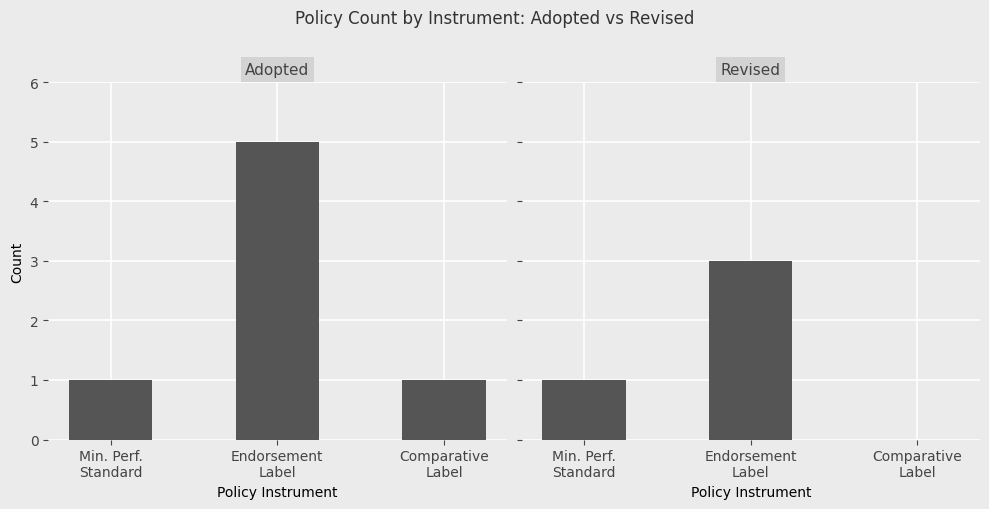

Is the value of Revised at Endorsement
Label greater than the value of Adopted at Min. Perf.
Standard?

Yes